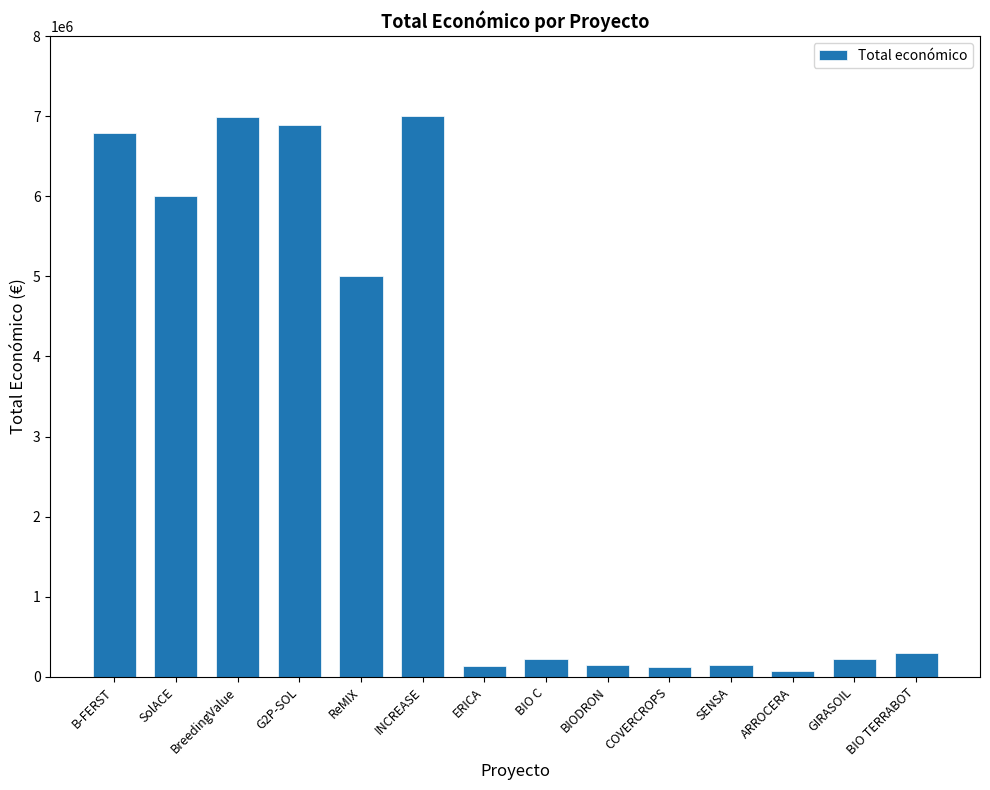

At which label does the data first exceed 299986?

B-FERST